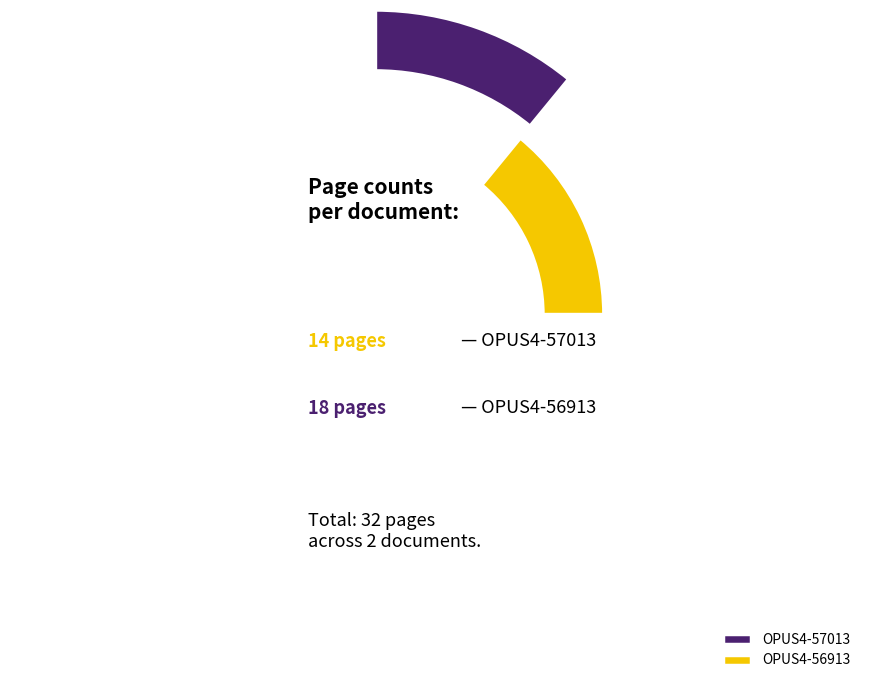

To the nearest percent, what is the difference between the largest and smallest slice percentages?

12%